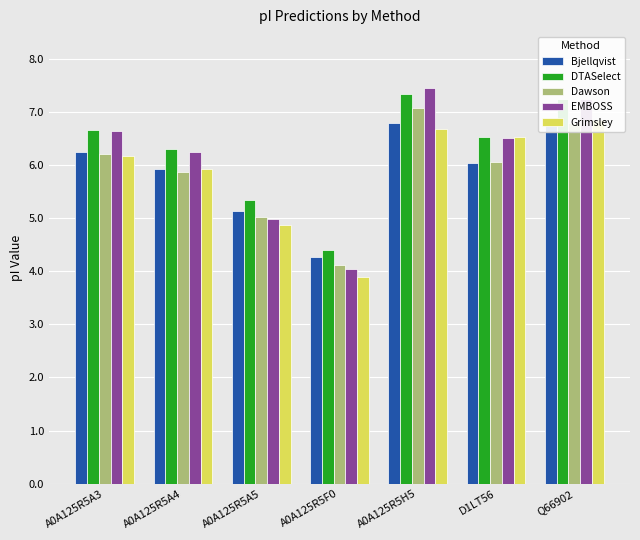

What is the total value across all series at A0A125R5A5?

25.3